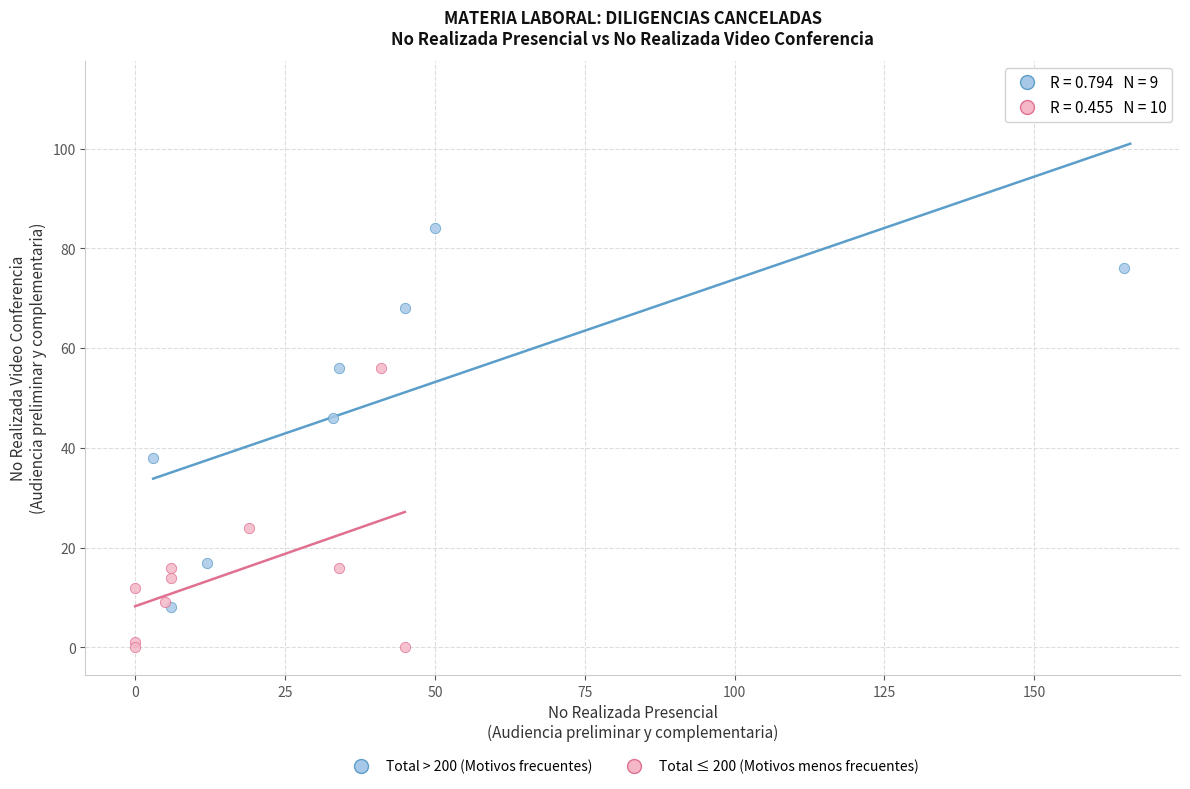

Which series has the largest Y range (max minus min)?

Total > 200 (Motivos frecuentes)